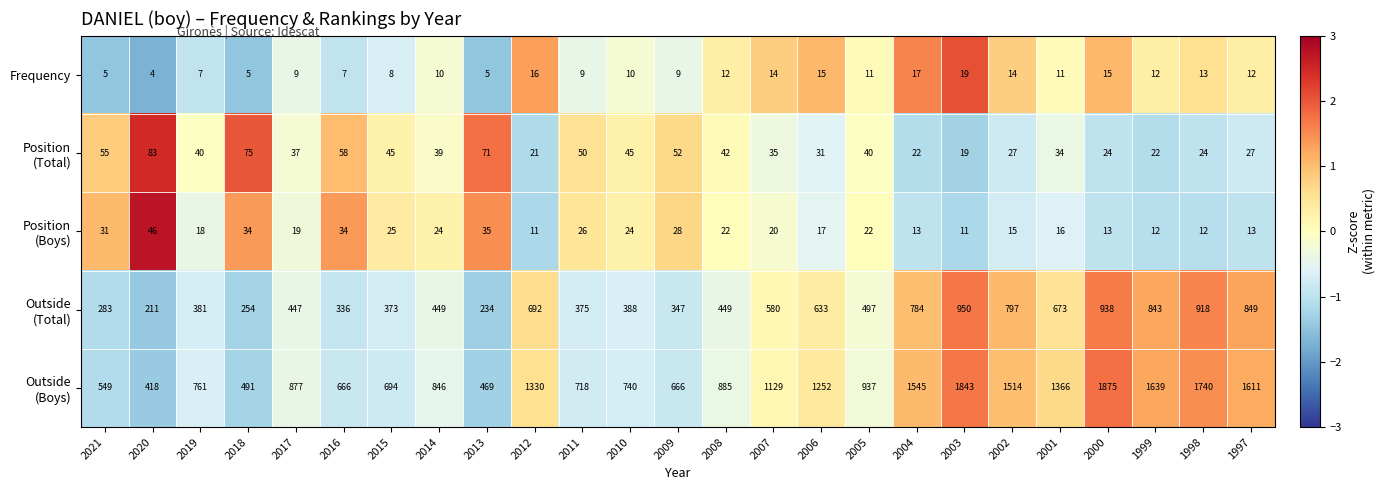

What is the difference between the maximum and minimum values in the Frequency series?

15